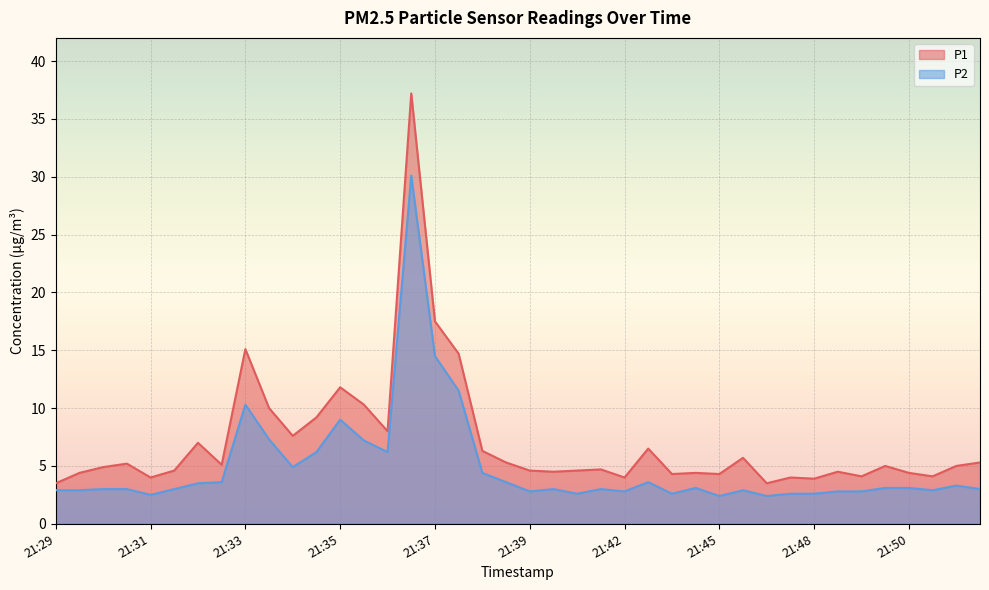

List the series in order of their peak value, highest first.

P1, P2